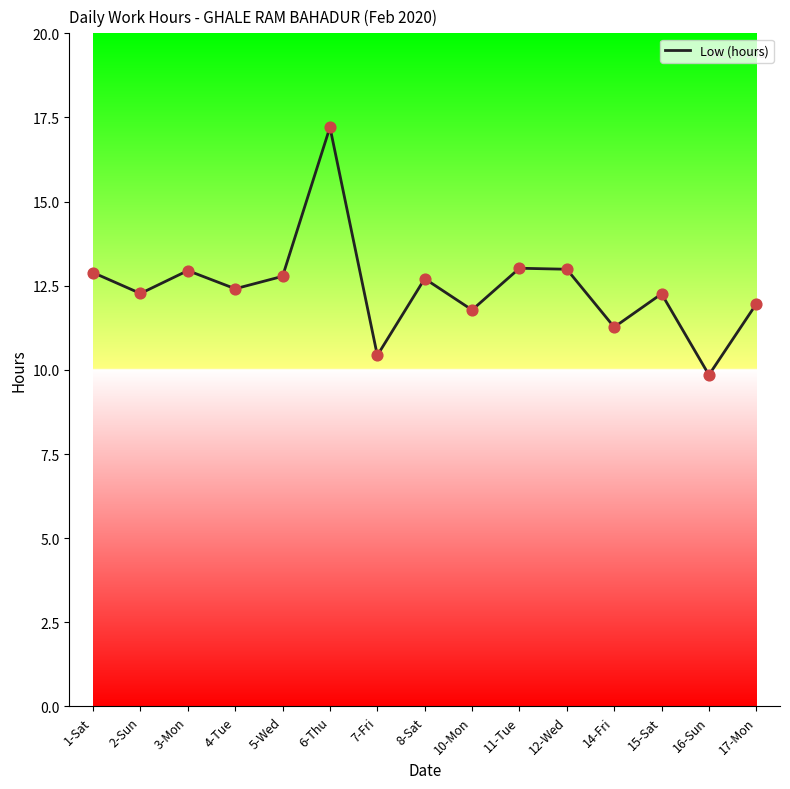

What is the change in value from 1-Sat to 16-Sun?

-3.0